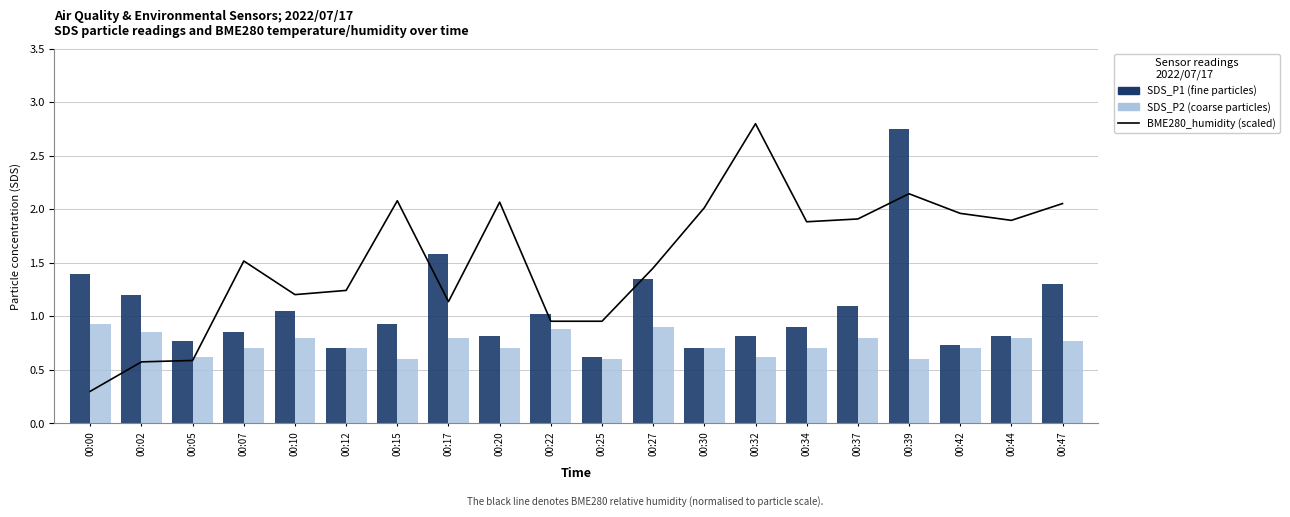

What is the value of the SDS_P2 bar at the 19th from the left?

0.8